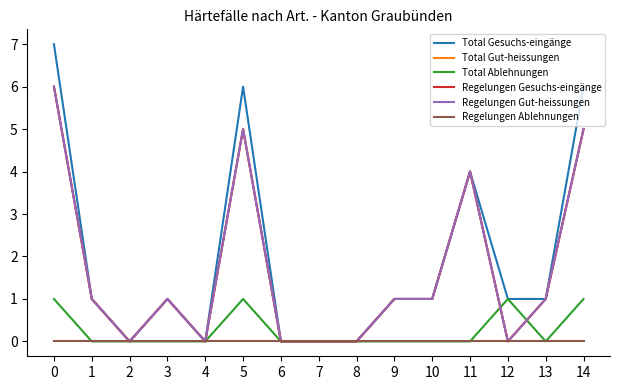

Count the Regelungen Gut-heissungen values in the range 0 to 4.

12